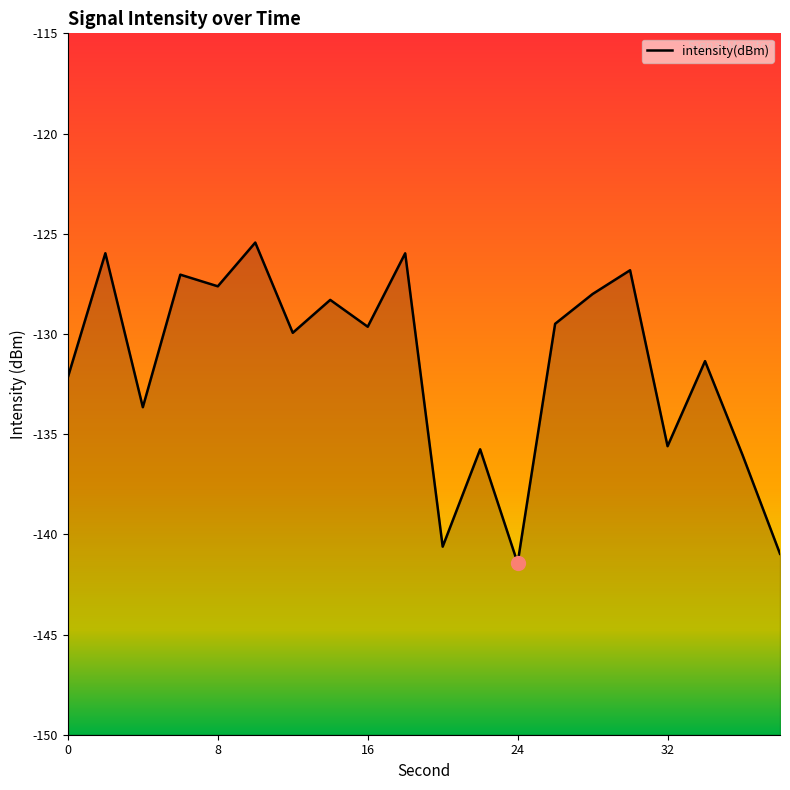

Rank the categories by value from highest to lowest.

10, 2, 18, 30, 6, 8, 28, 14, 26, 16, 12, 34, 0, 4, 32, 22, 36, 20, 38, 24